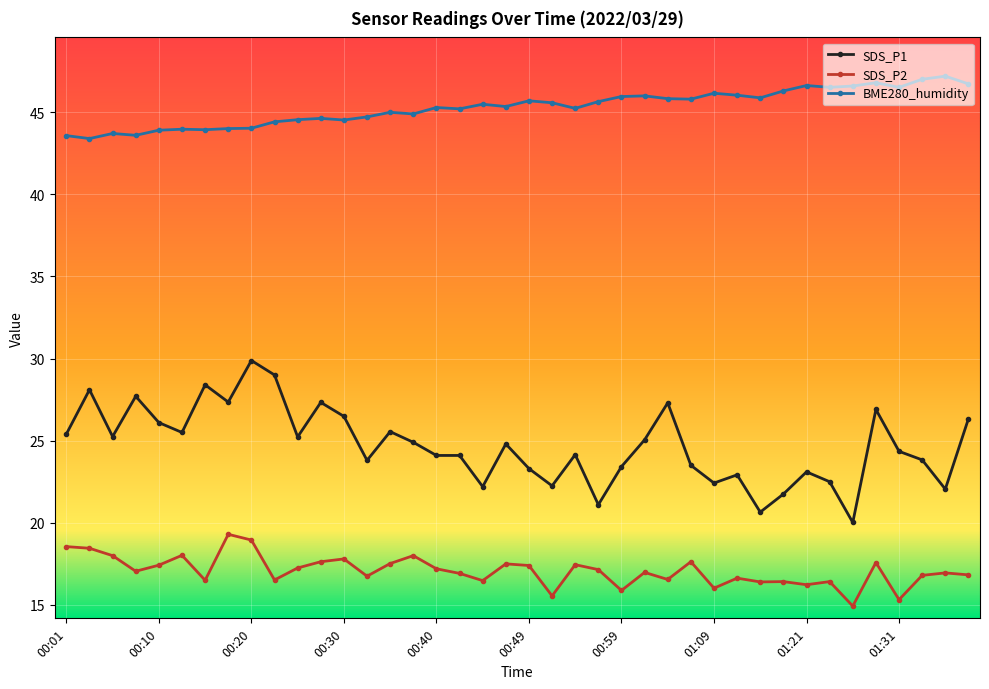

What are all the series names shown in the legend?

SDS_P1, SDS_P2, BME280_humidity